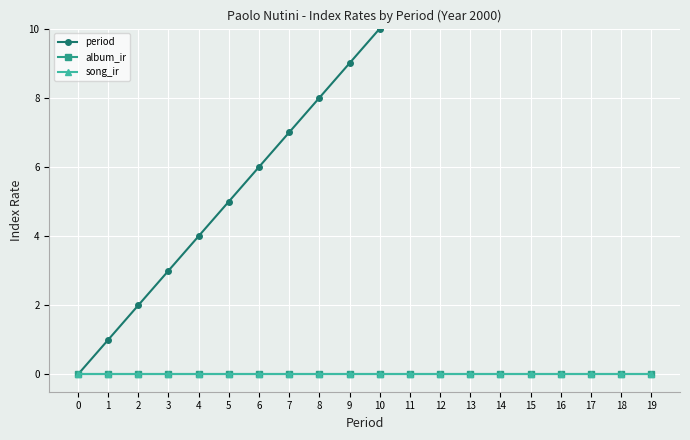

What is the difference between the period values at 10 and 7?

3